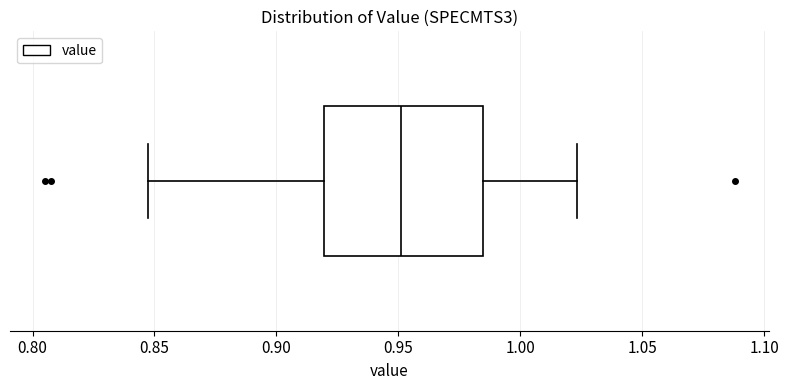

Where is the right edge of the box on the x-axis? The values are not printed on the chart, so give them approximately, as read against the axis.

0.985